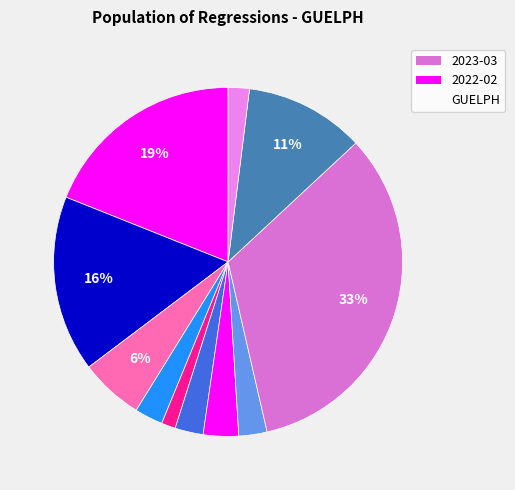

How many segments does this pie chart have?

11